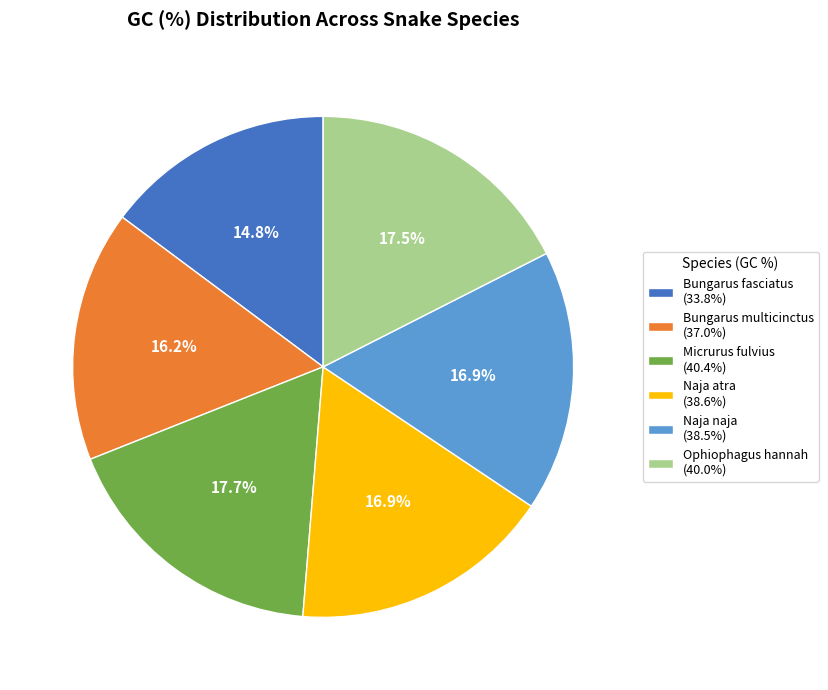

Which has a higher value, Bungarus multicinctus (37.0%) or Ophiophagus hannah (40.0%)?

Ophiophagus hannah (40.0%)